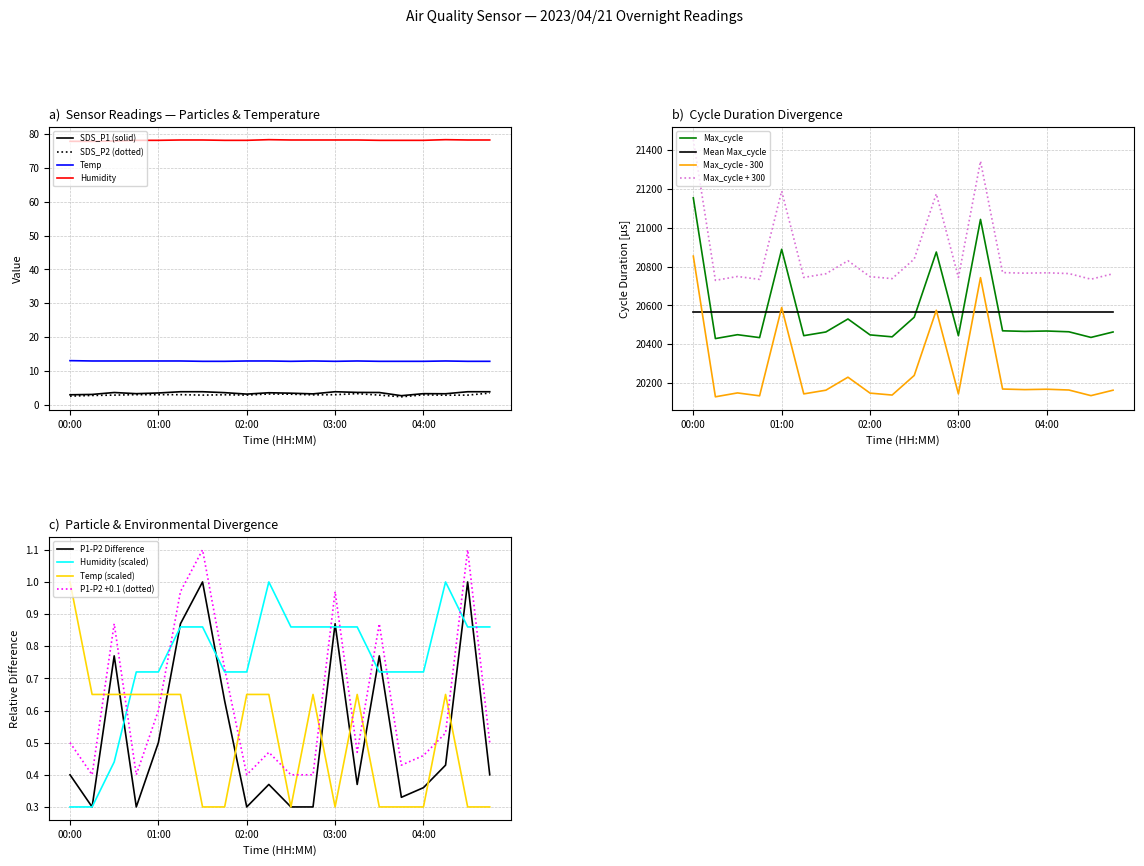

Which category has the lowest value in the Humidity series?

00:00